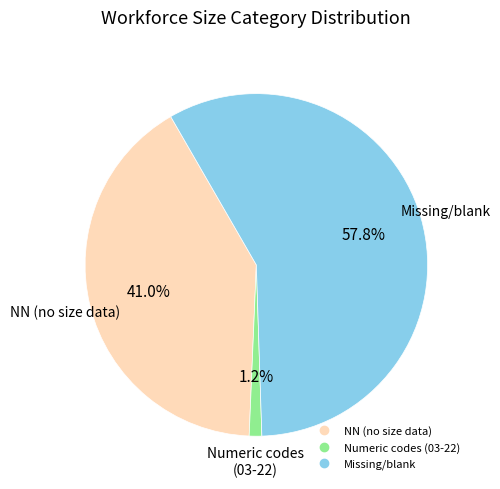

Does any single category account for the majority?

Yes